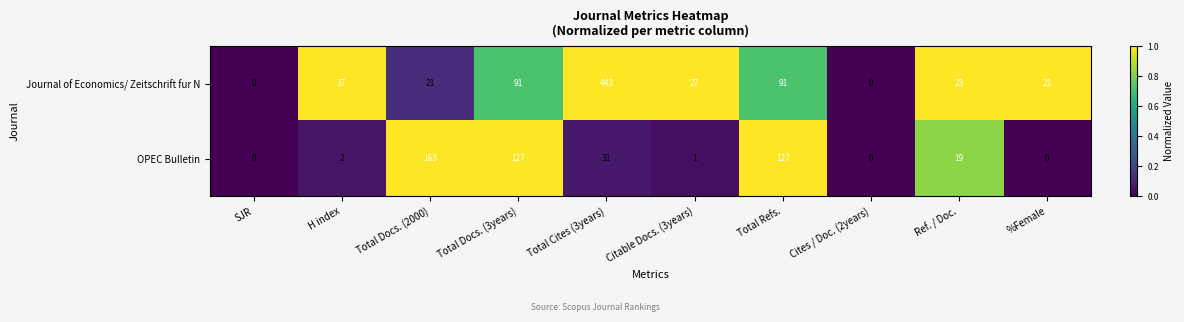

How many values in the Journal of Economics/ Zeitschrift fur N series are below 27?

5